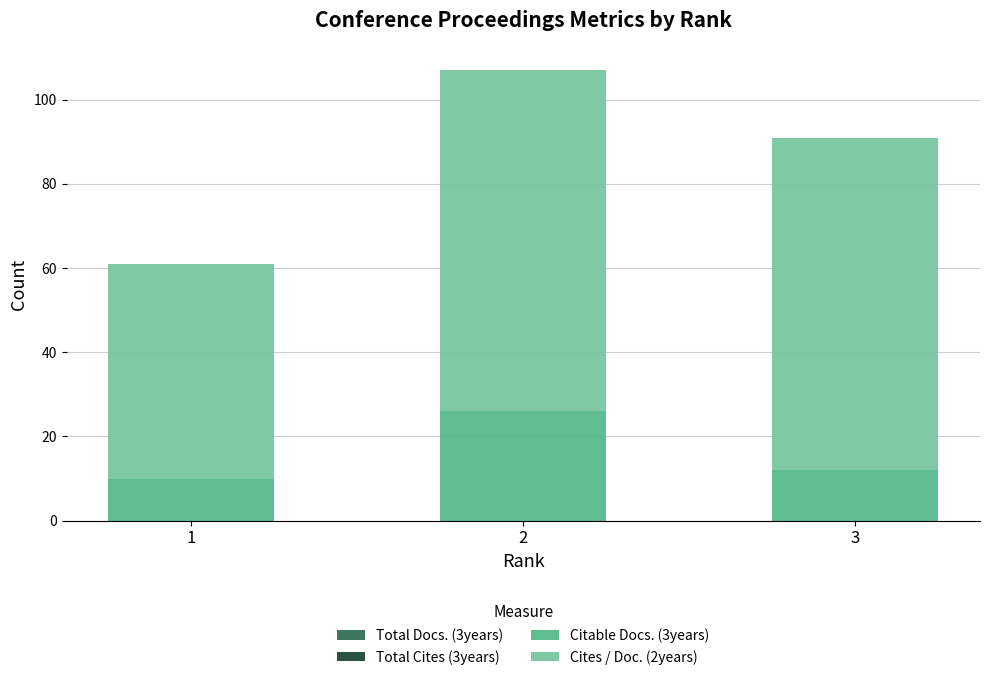

Reading right to left, list the values for the Citable Docs. (3years) series.

12	26	10